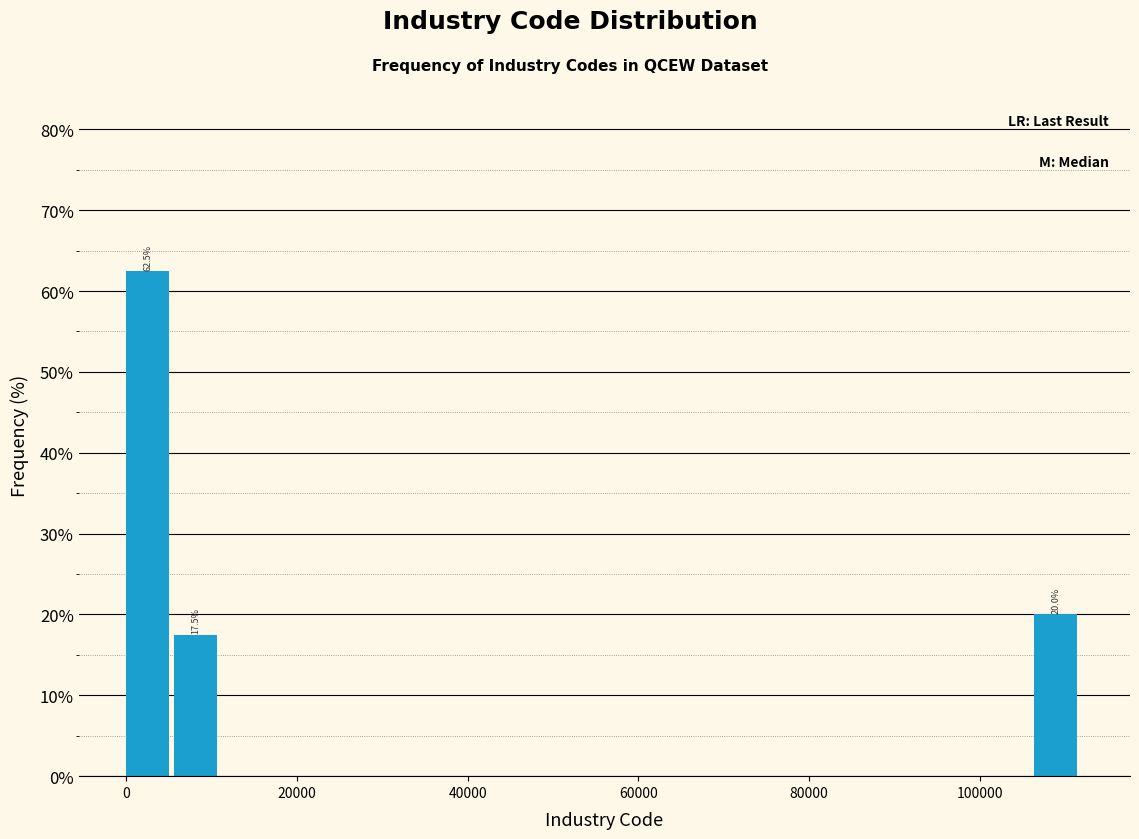

Read against the x-axis, roughly where is the centre of the tallest bar?

2000